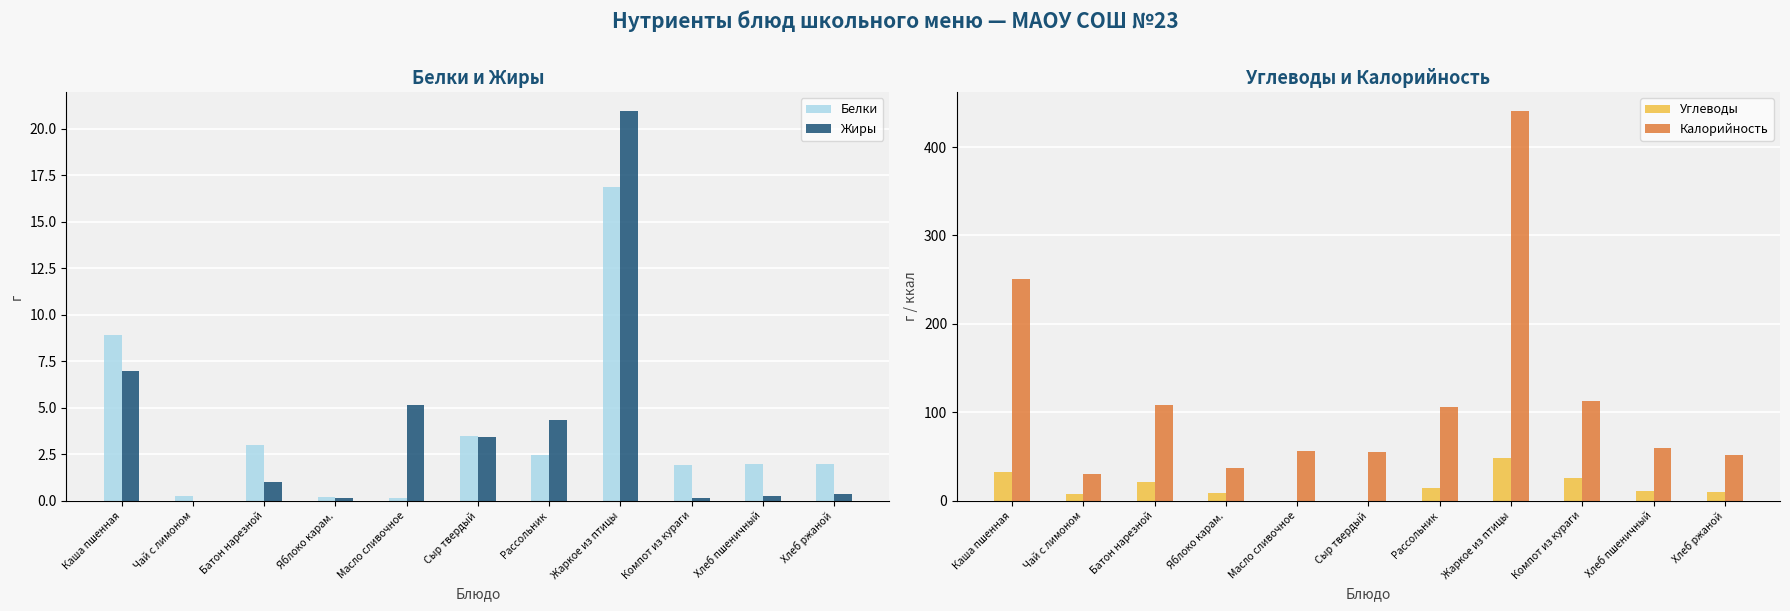

Which label corresponds to the largest value in the chart?

Жаркое из птицы